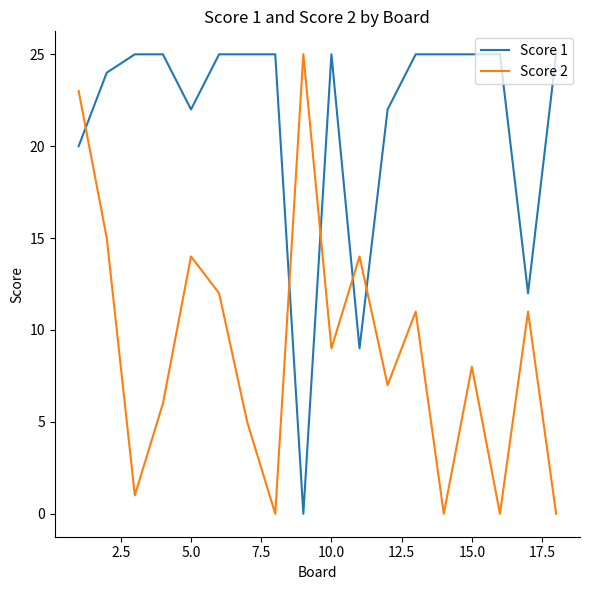

What is the greatest value displayed?

25